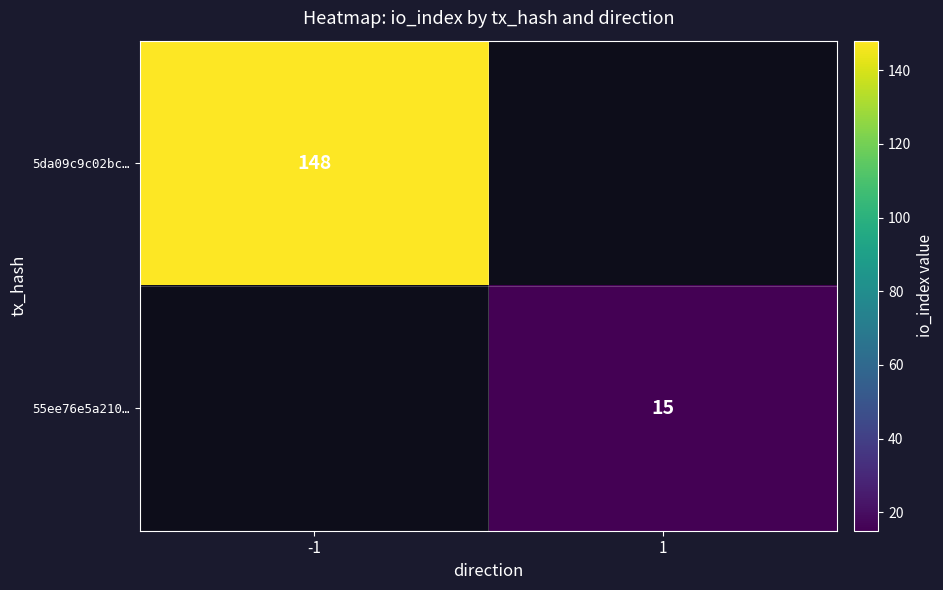

The 5da09c9c02bc… series shows 63 at -1. True or false?

False